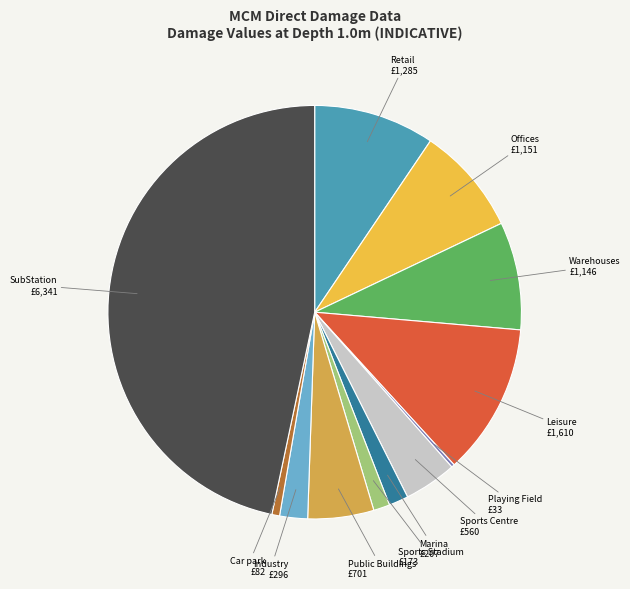

Which slice is the largest?

SubStation